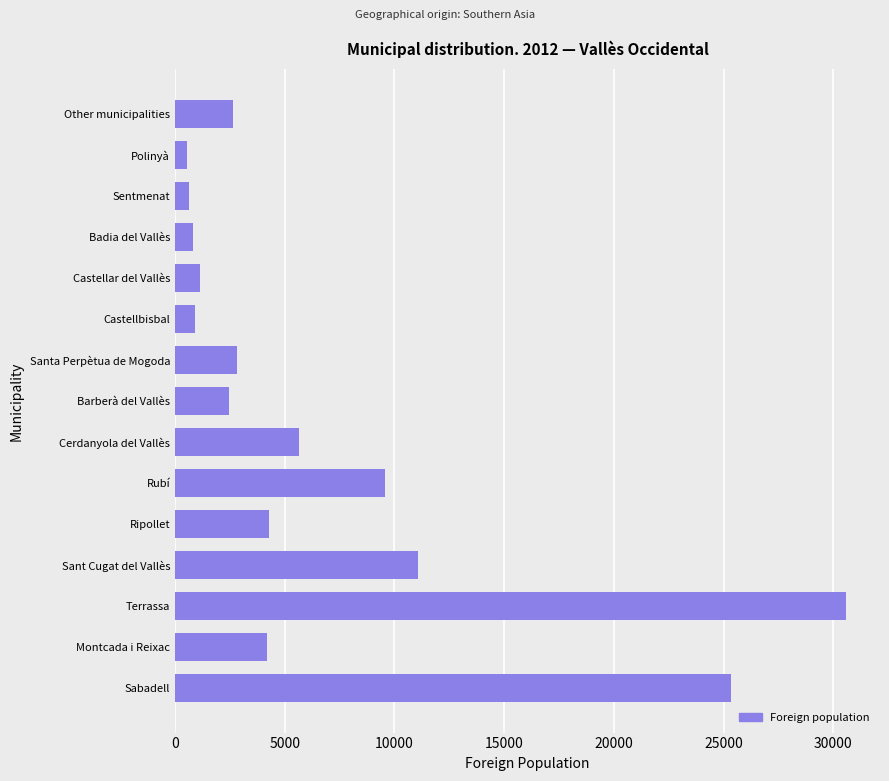

What value does the data have at Sabadell?

25340